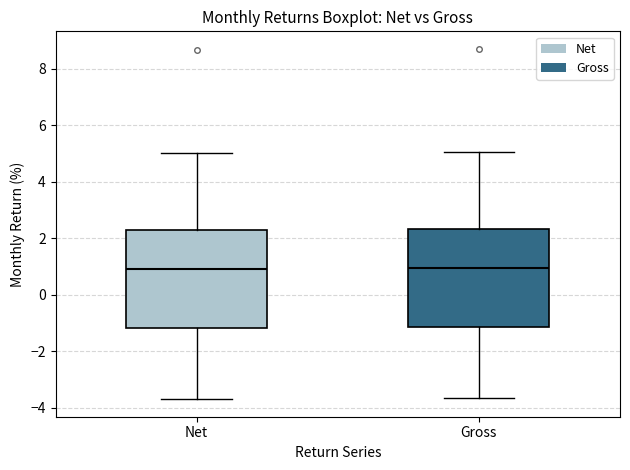

Reading left to right, read every box against the y-axis: the position of its median line, the range the box covers, and the ends of its whiskers. The values are not printed on the chart, so give them approximately, as read against the axis.

Net: median 1.0, box -1.2 to 2.2, whiskers -3.6 to 5.0
Gross: median 1.0, box -1.2 to 2.4, whiskers -3.6 to 5.0